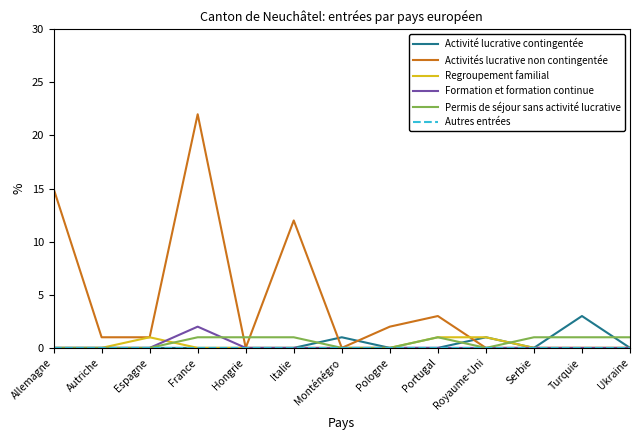

True or false: Formation et formation continue has more than 0 interior local peaks.

True